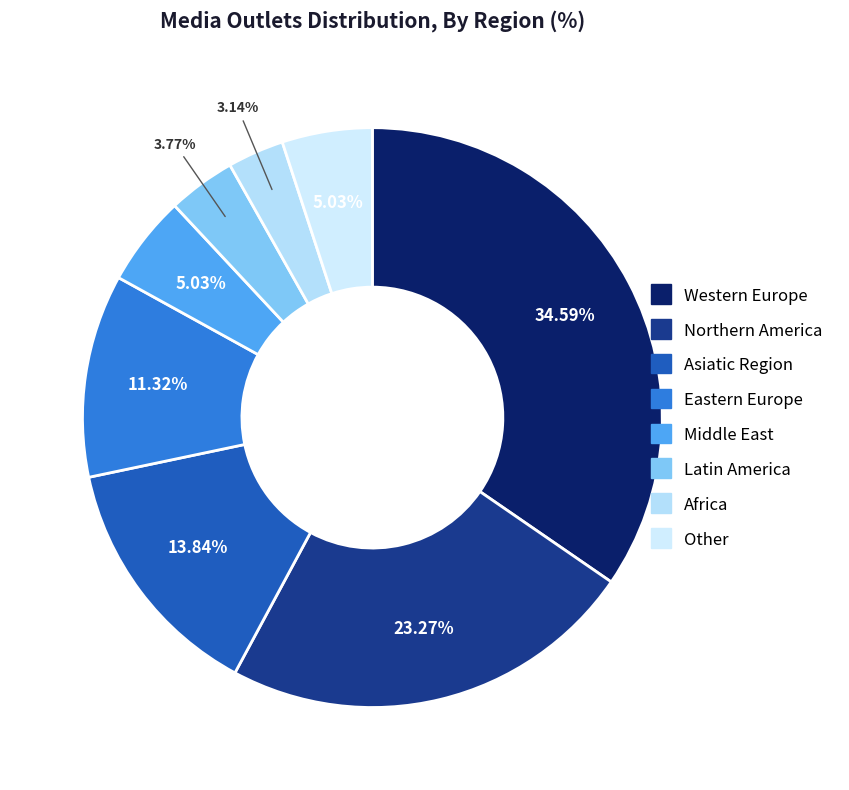

What is the smallest slice in the pie chart?

Africa